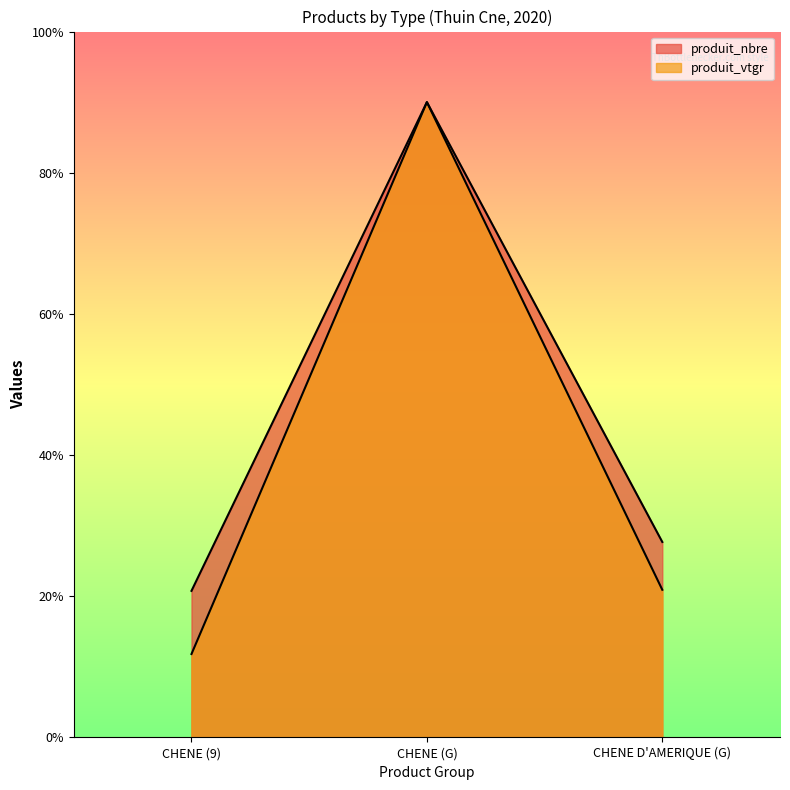

Which series has the largest total across all categories?

produit_nbre